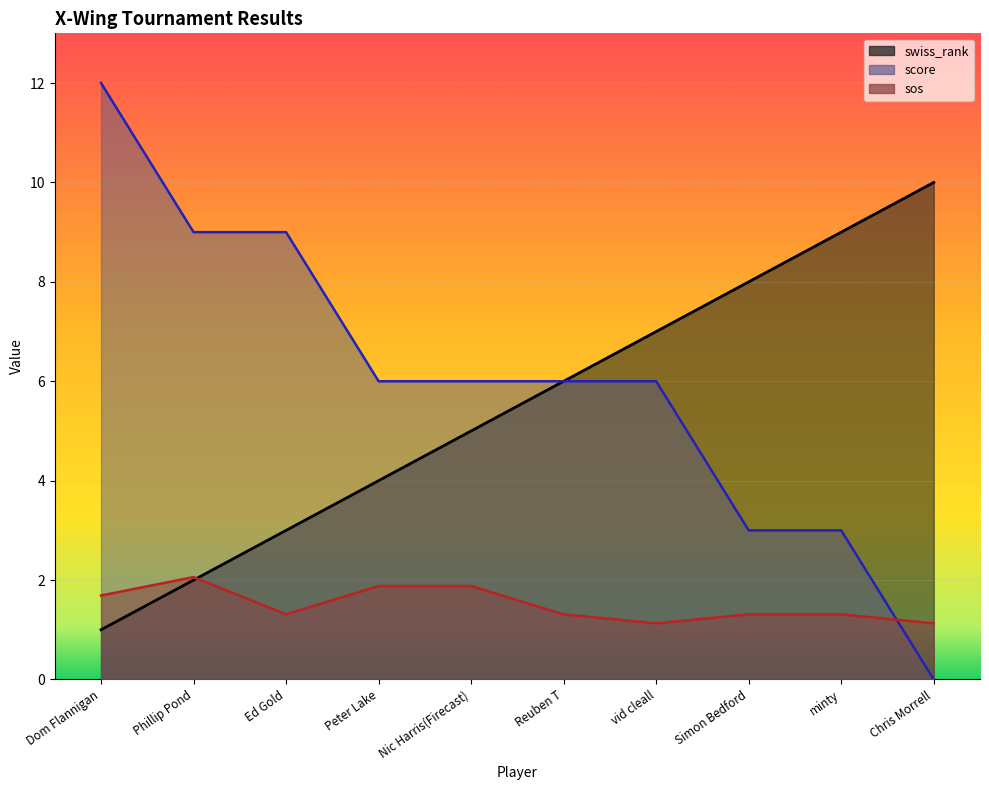

Rank the series by their maximum value, from lowest to highest.

sos, swiss_rank, score